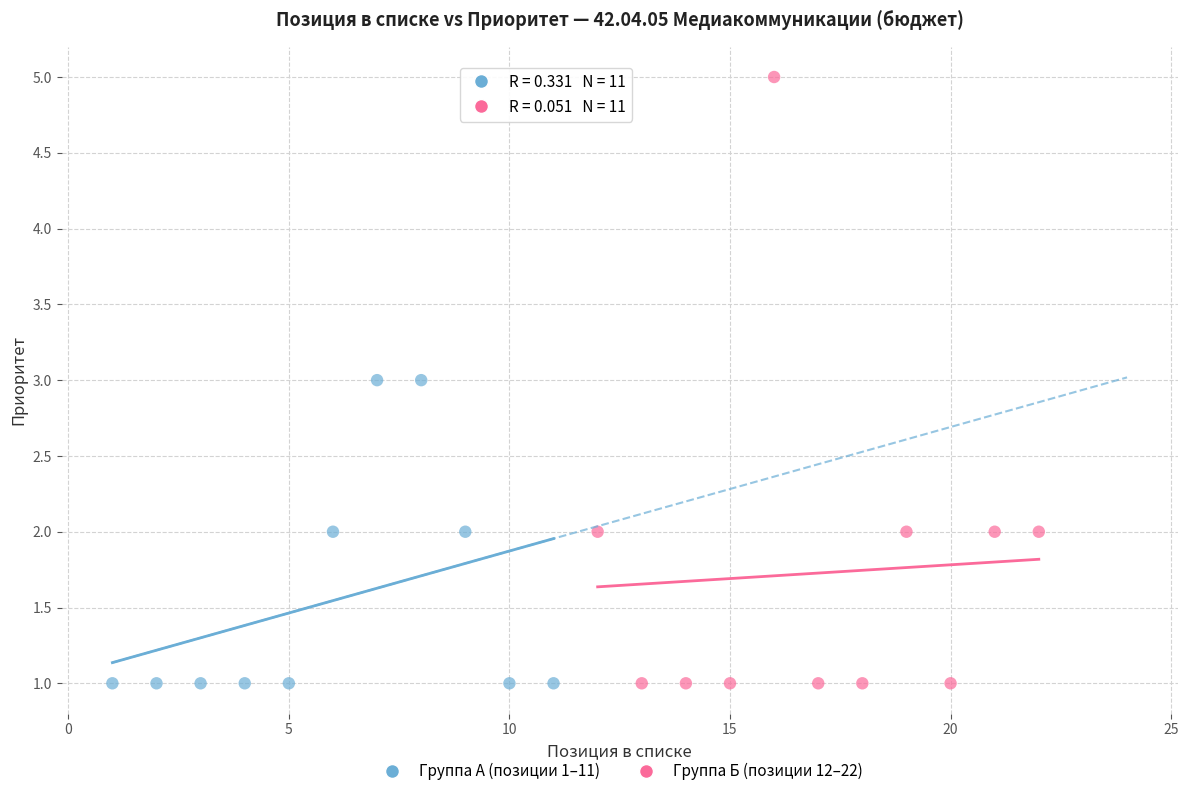

Which series reaches the maximum Y coordinate?

Группа Б (позиции 12–22)